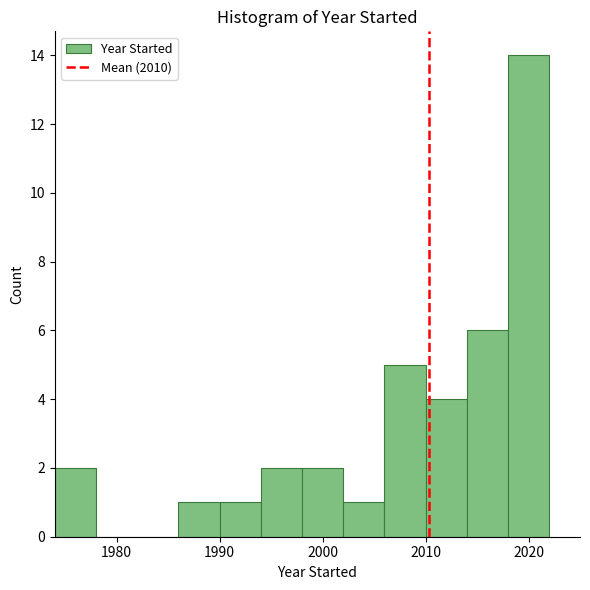

Which range on the x-axis has the tallest bar?

2018 to 2022